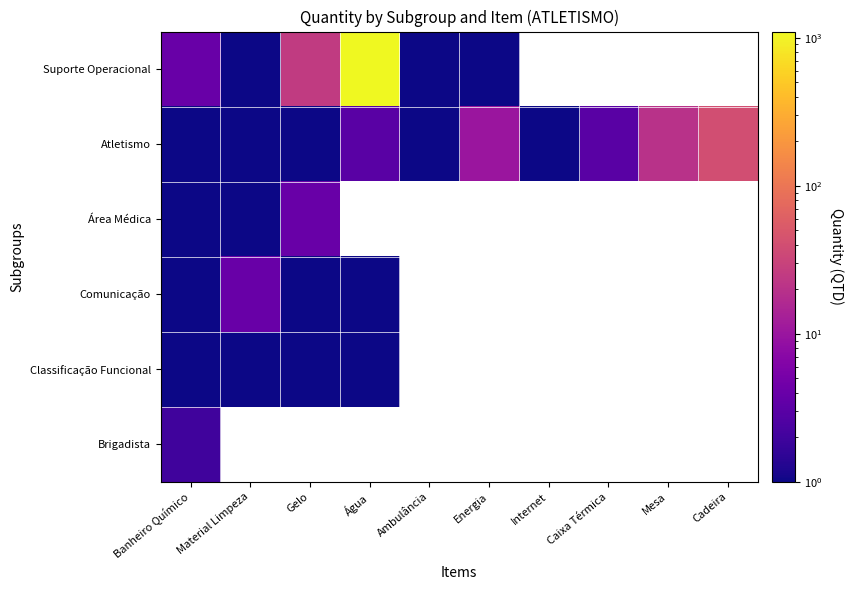

At how many categories does at least one series exceed 455?

1